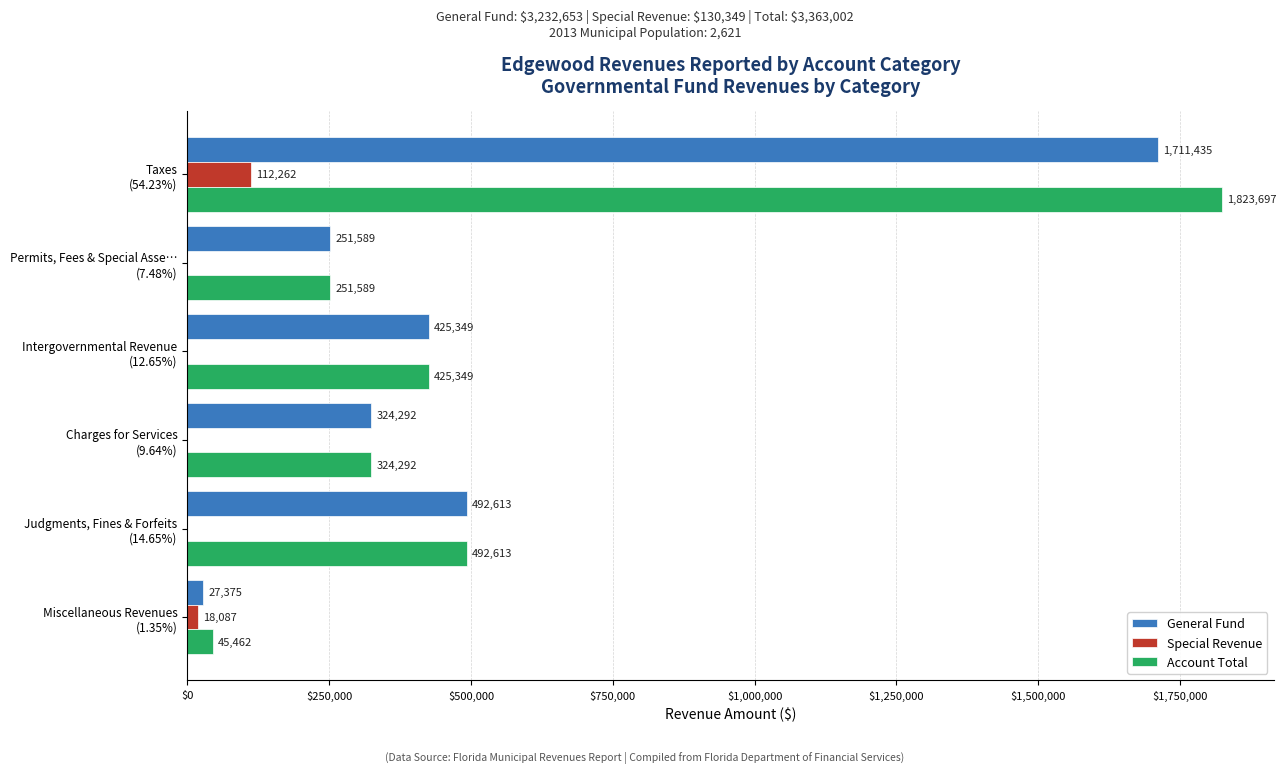

Which series has the largest total across all categories?

Account Total